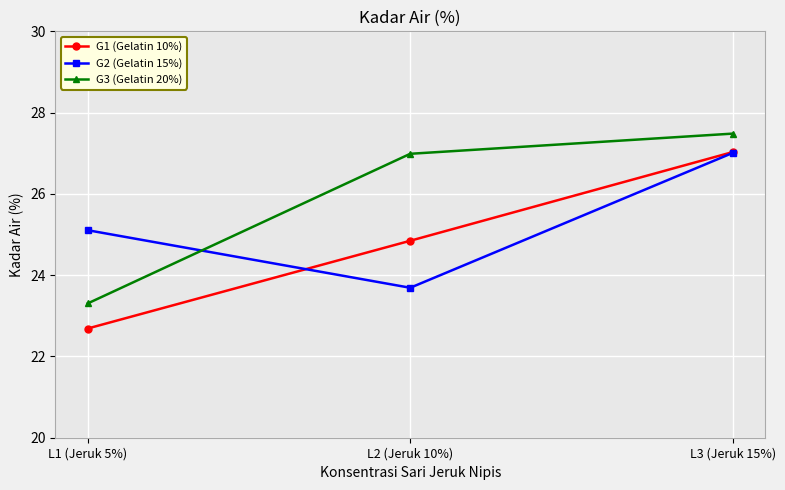

The G1 (Gelatin 10%) series shows 22.7 at L1 (Jeruk 5%). True or false?

True